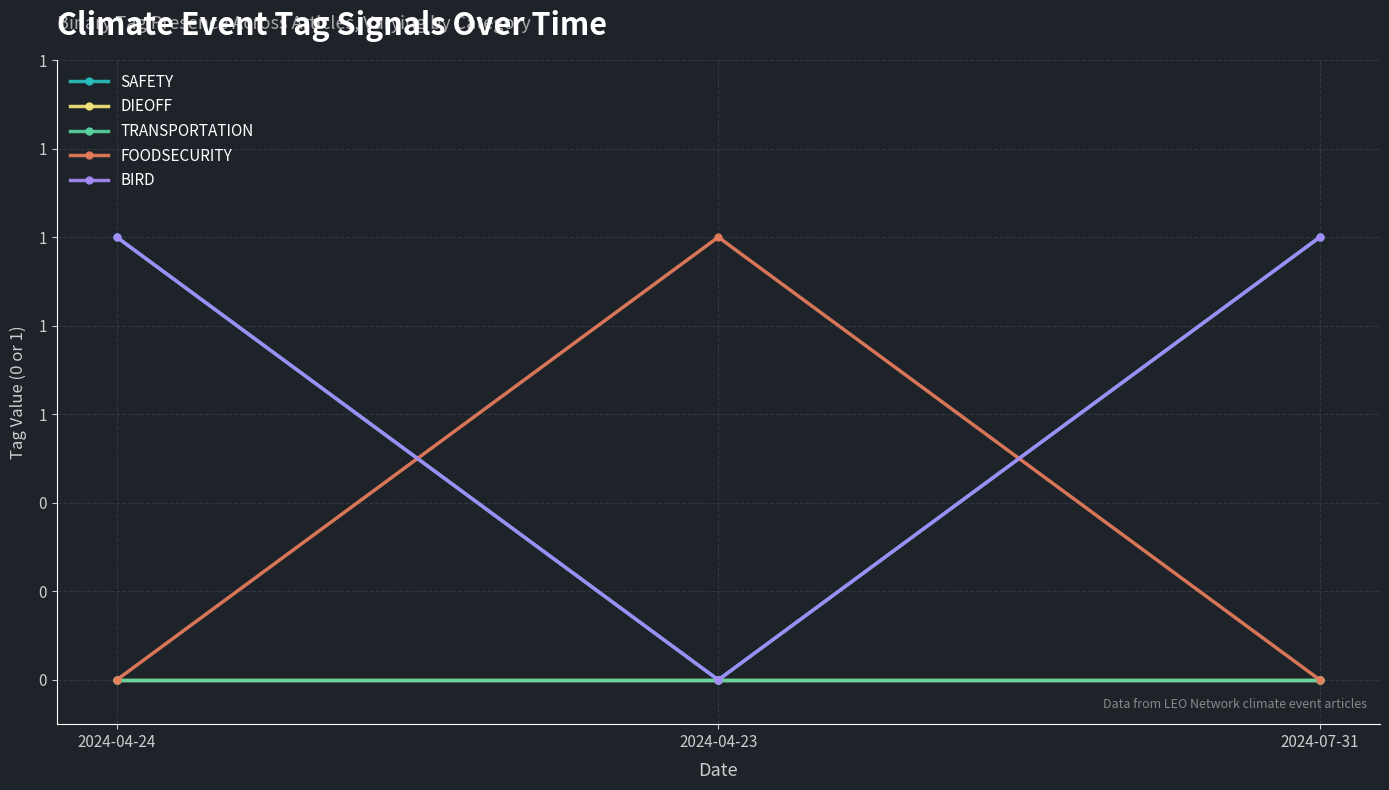

Does the chart display data point markers on the line(s)?

Yes